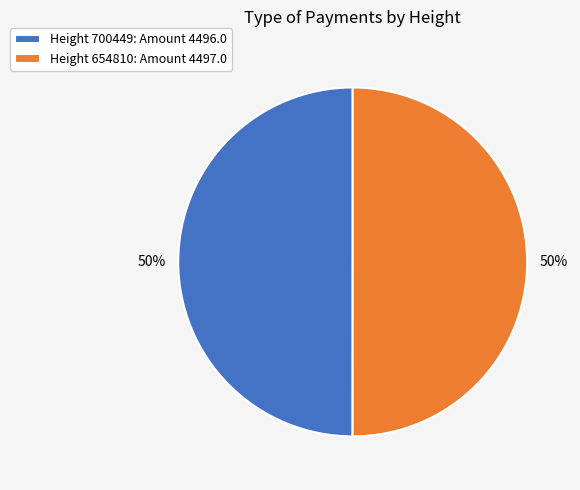

To the nearest percent, what portion does Height 654810: Amount 4497.0 represent?

50%